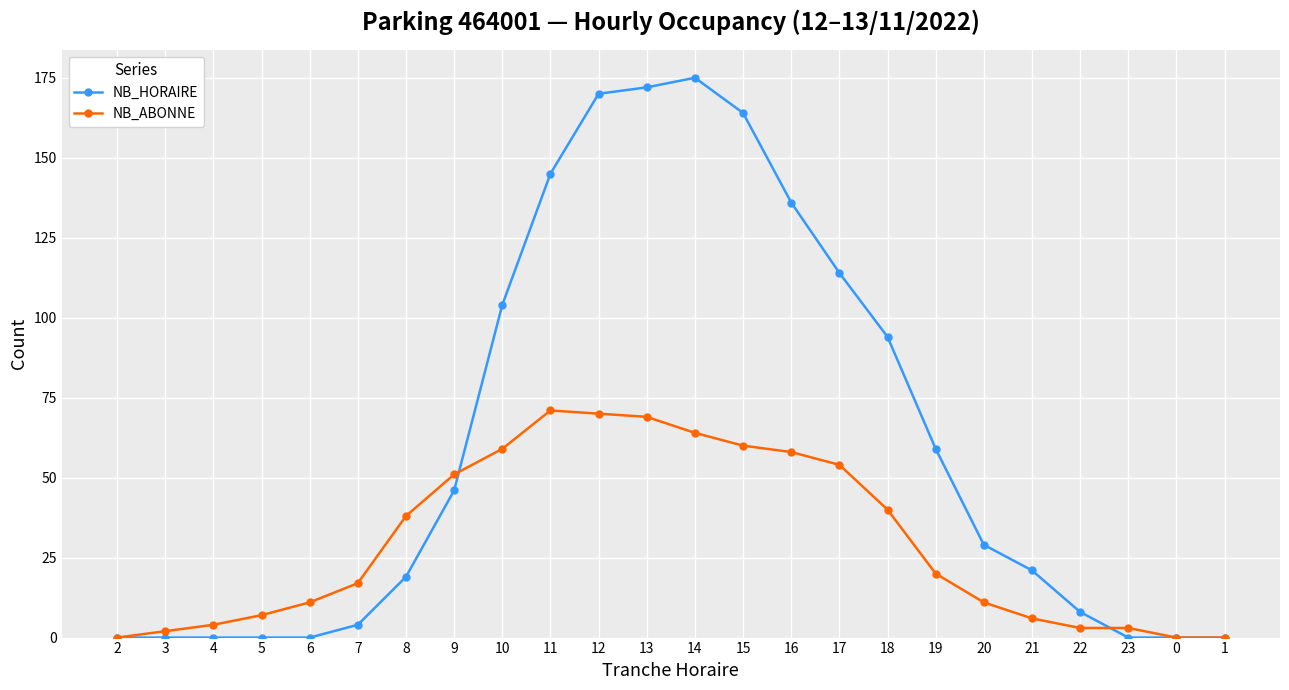

What is the label of the 5th point from the left?

6